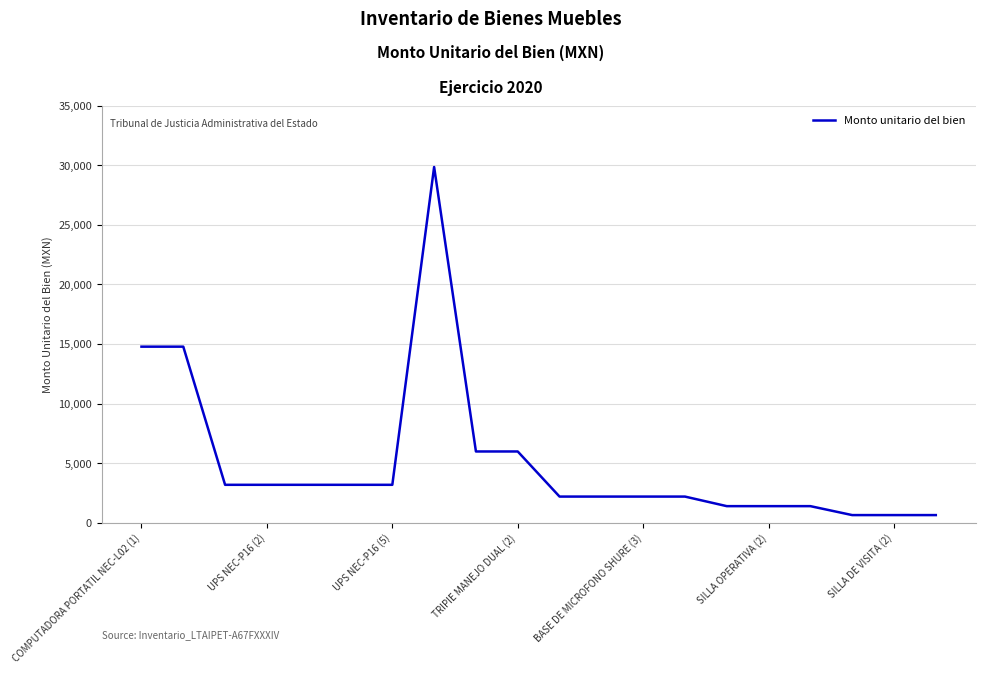

What is the average value?

5113.4